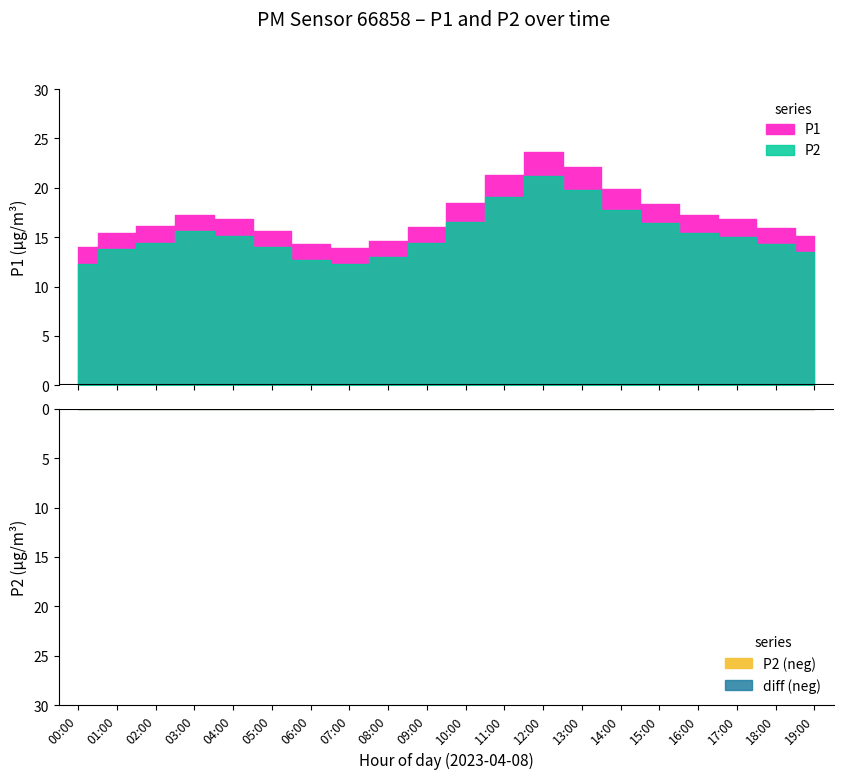

True or false: P2 and P1 cross at least once.

False